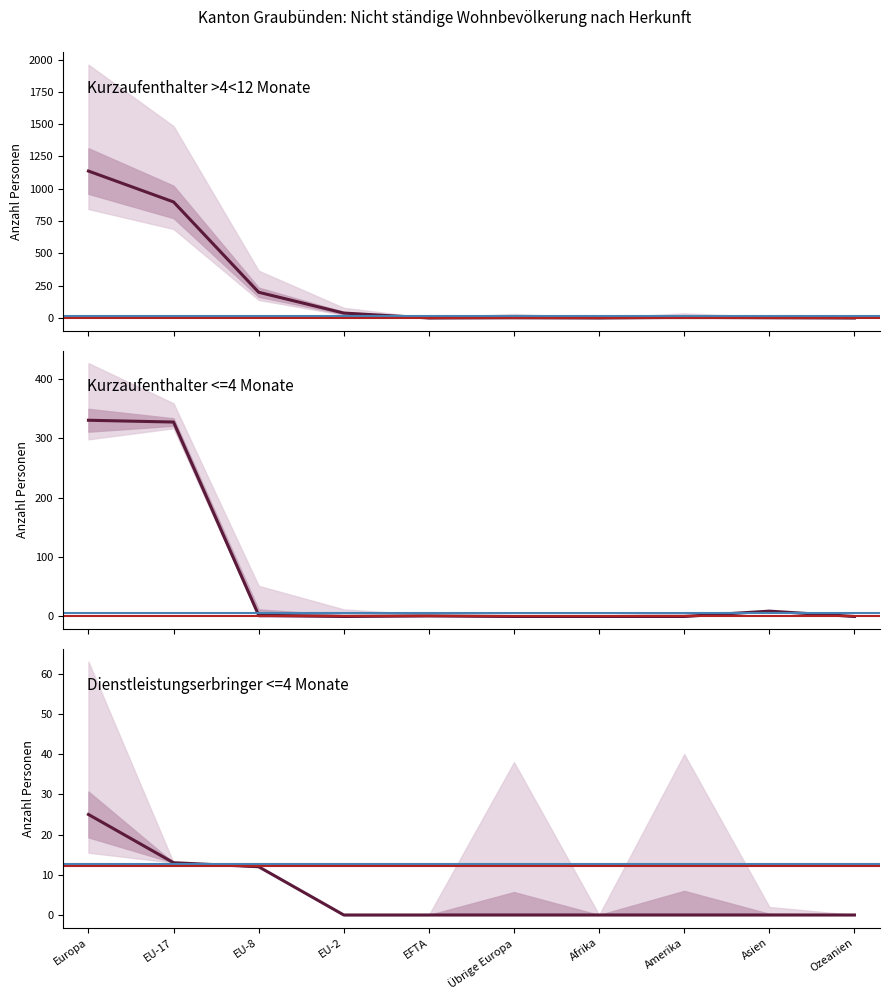

What is the difference between the maximum and minimum values in the Kurzaufenthalter >4<12 Mon. Total series?

1137